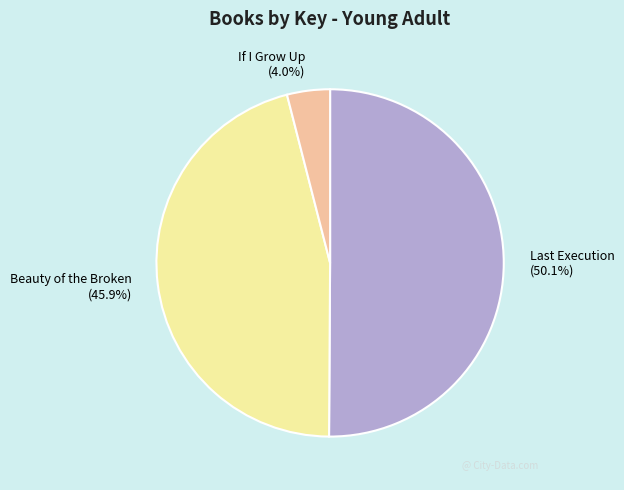

What percentage do If I Grow Up and Beauty of the Broken together represent?

49.9%